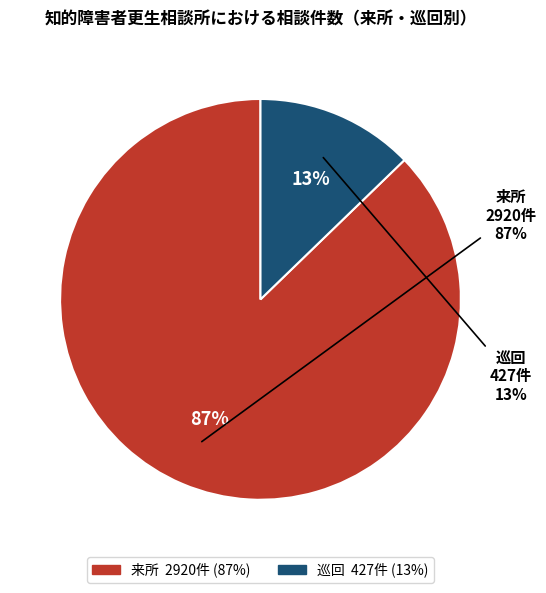

To the nearest percent, what is the difference between the largest and smallest slice percentages?

74%